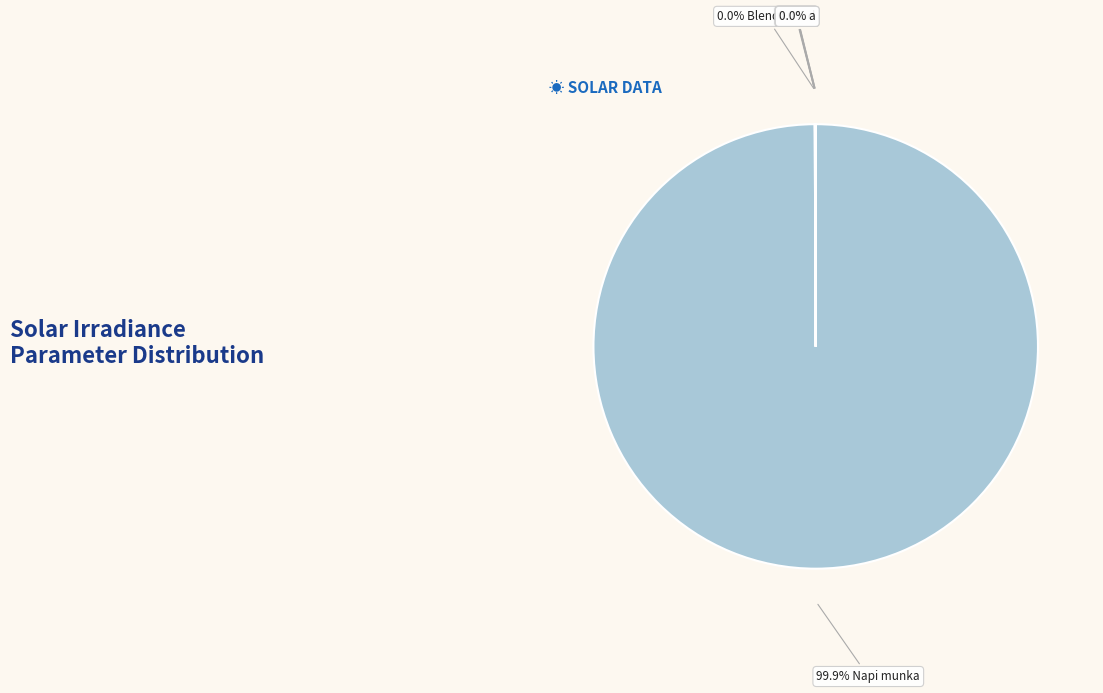

How many segments does this pie chart have?

7